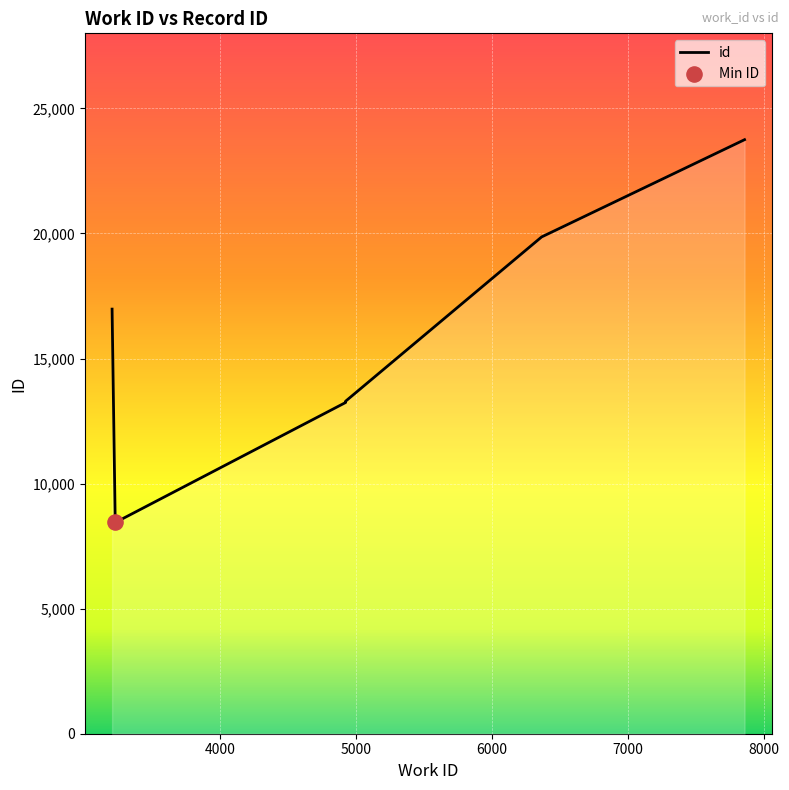

What is the ratio of the value at 4924 to the value at 4924?

1.0